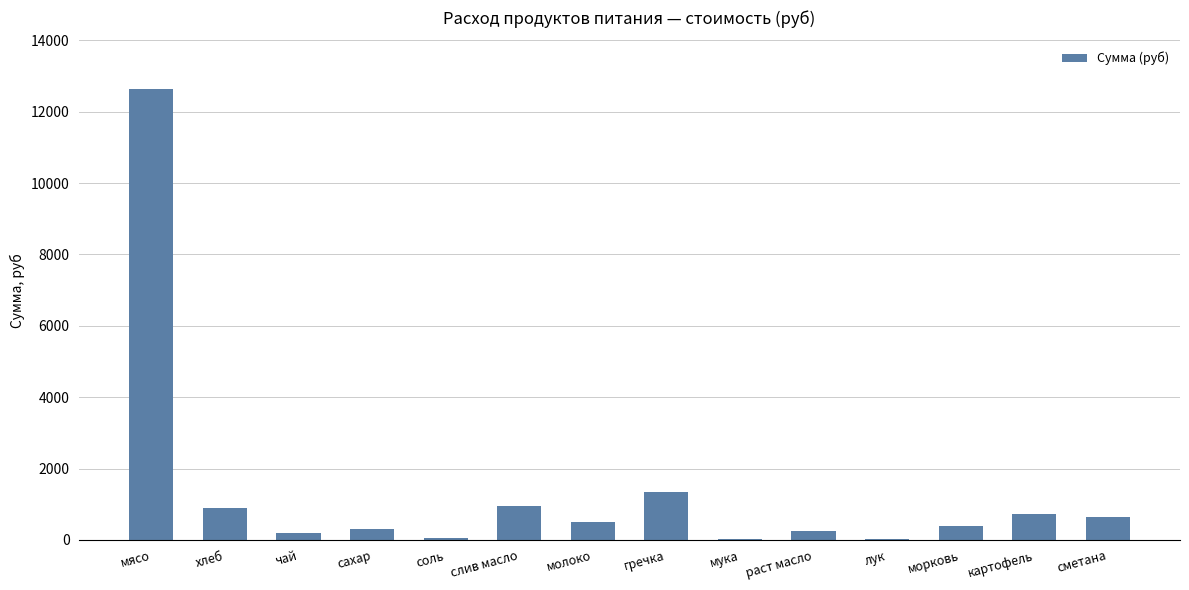

What is the ratio of the value at сахар to the value at слив масло?

0.3